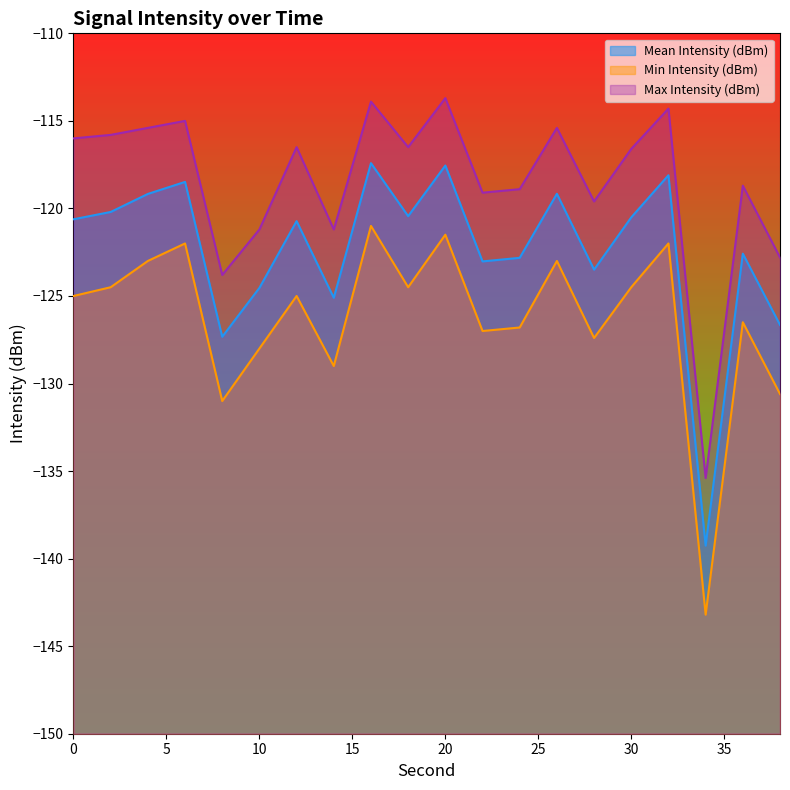

In Mean Intensity (dBm), how many points are lower than both neighbors (excluding endpoints)?

6